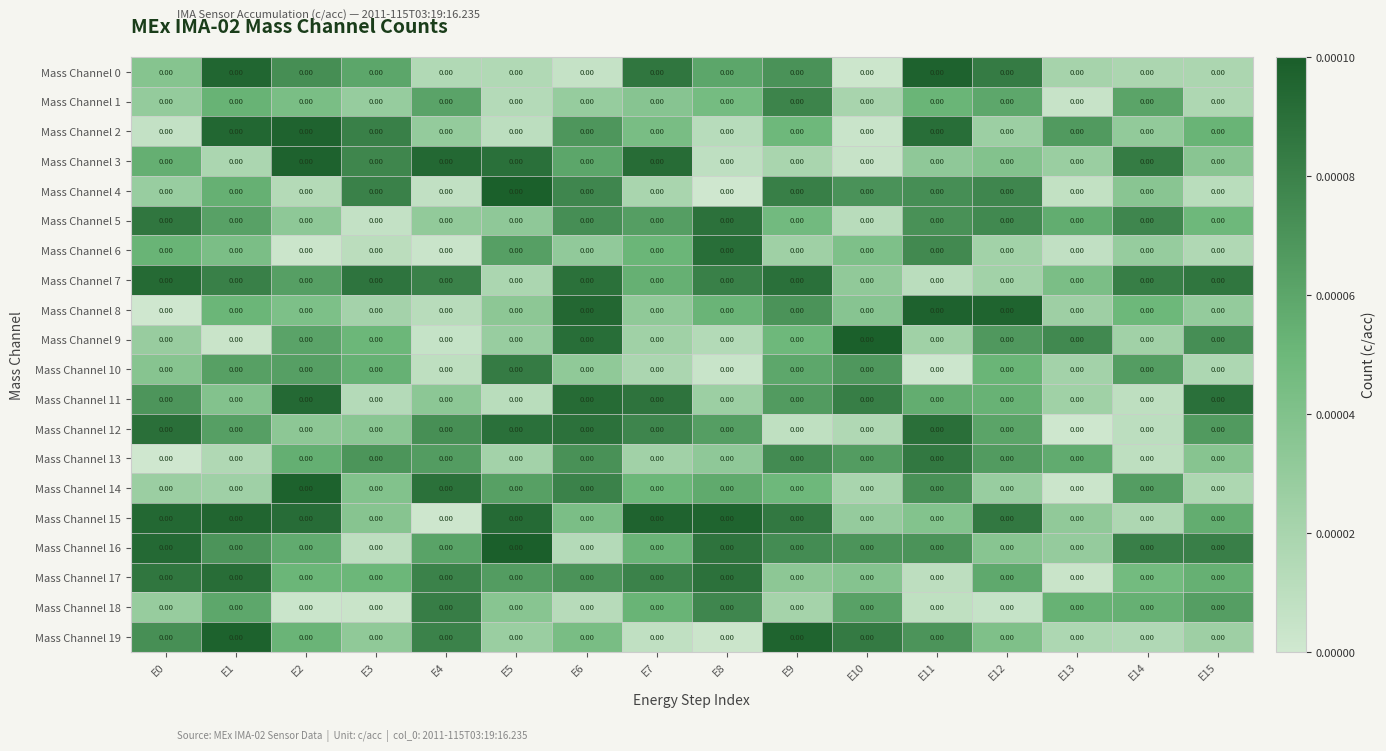

Between E3 and E8, which is larger?

E8